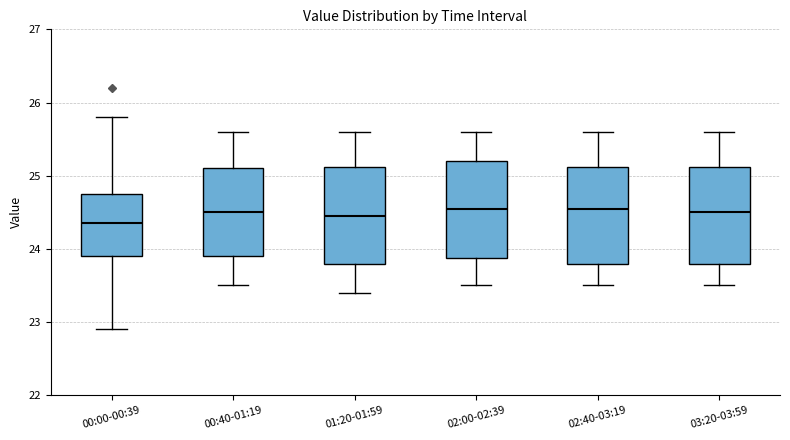

Reading left to right, read every box against the y-axis: the position of its median line, the range the box covers, and the ends of its whiskers. The values are not printed on the chart, so give them approximately, as read against the axis.

00:00-00:39: median 24.4, box 23.9 to 24.8, whiskers 22.9 to 25.8
00:40-01:19: median 24.5, box 23.9 to 25.1, whiskers 23.5 to 25.6
01:20-01:59: median 24.5, box 23.8 to 25.1, whiskers 23.4 to 25.6
02:00-02:39: median 24.6, box 23.9 to 25.2, whiskers 23.5 to 25.6
02:40-03:19: median 24.6, box 23.8 to 25.1, whiskers 23.5 to 25.6
03:20-03:59: median 24.5, box 23.8 to 25.1, whiskers 23.5 to 25.6